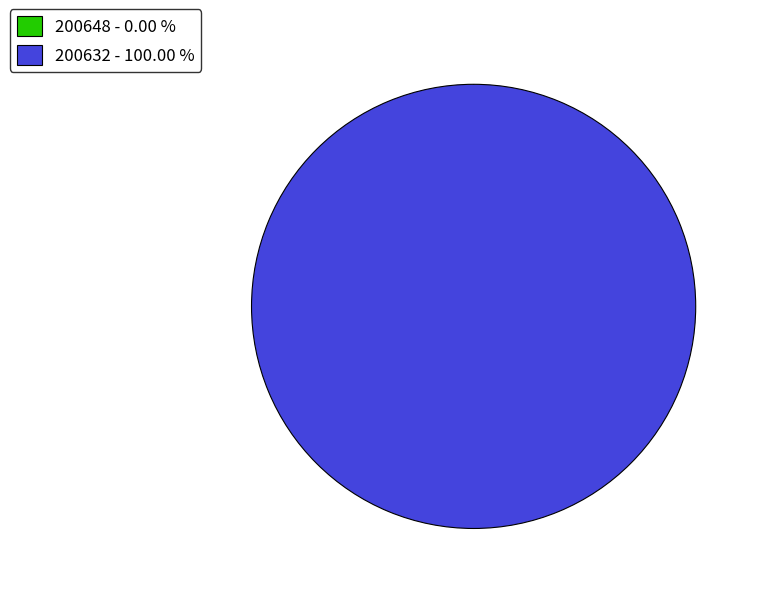

What is the largest slice in the pie chart?

200632